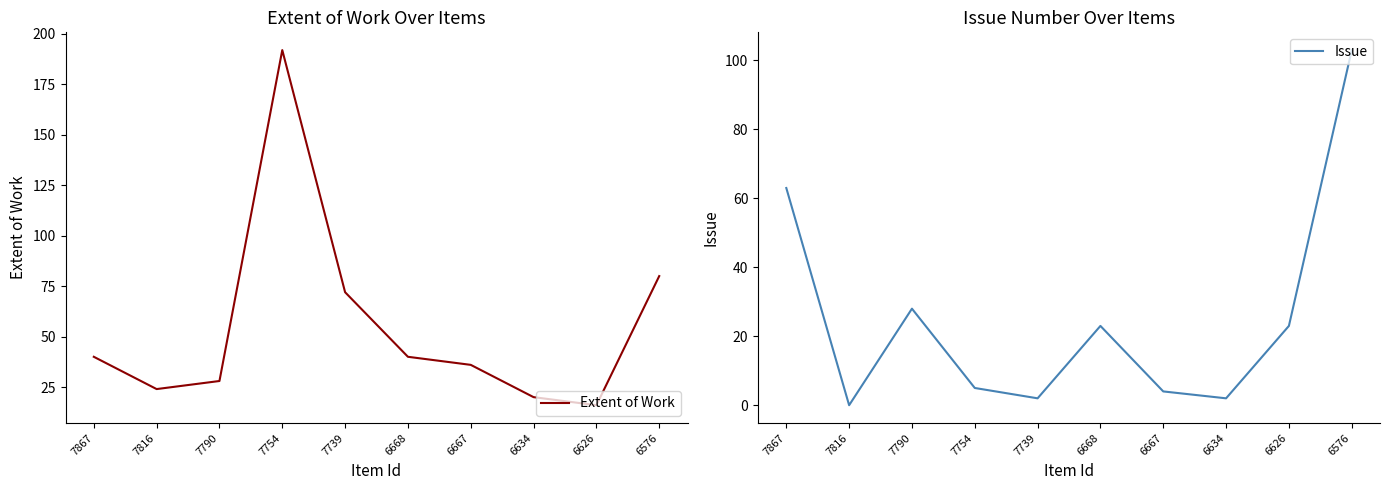

List the series in order of their overall mean, highest first.

Extent of Work, Issue